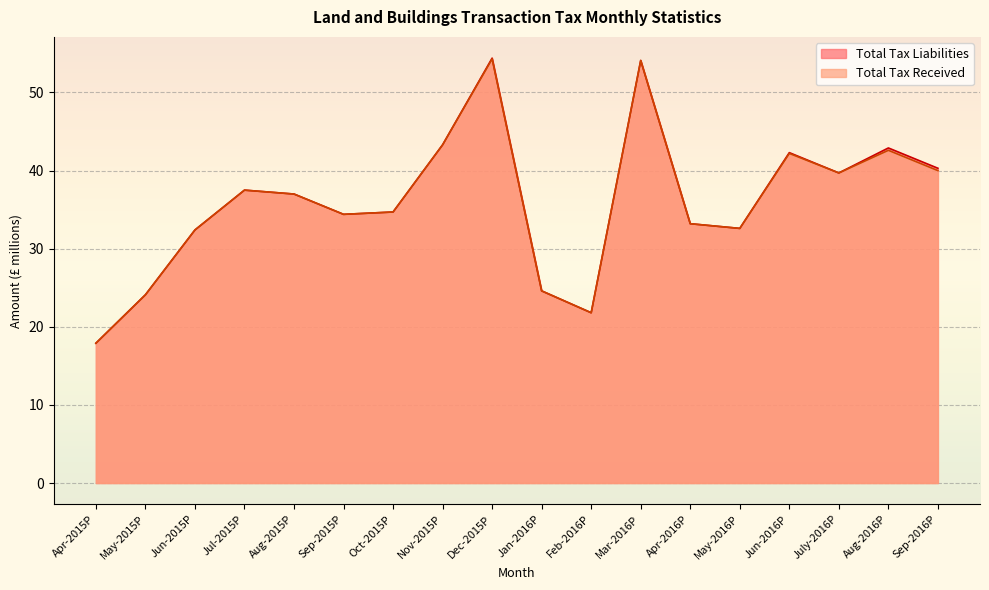

What are all the series names shown in the legend?

Total Tax Liabilities, Total Tax Received